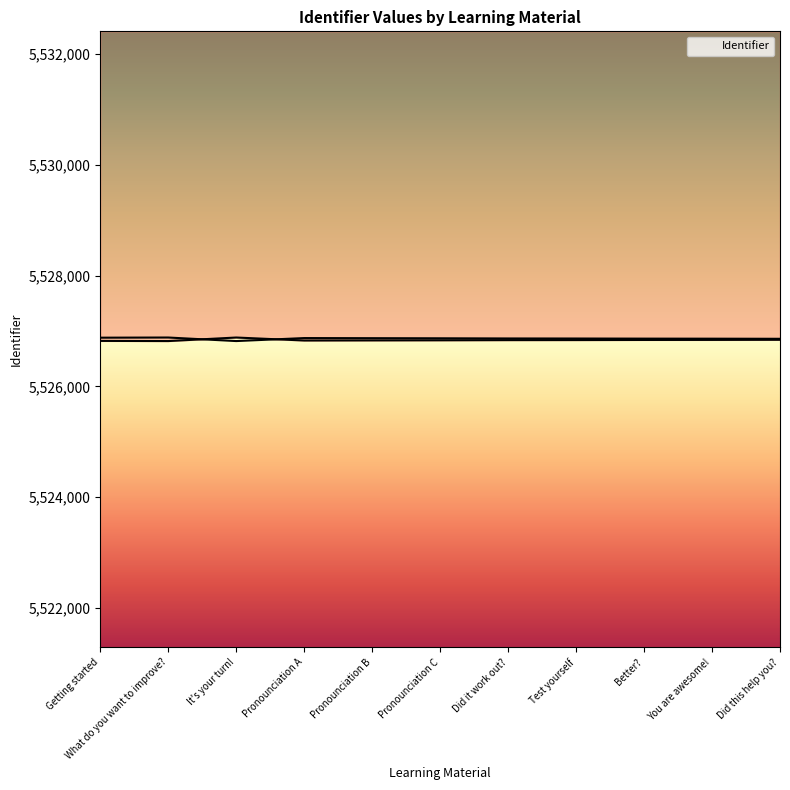

How many categories are shown in the chart?

11